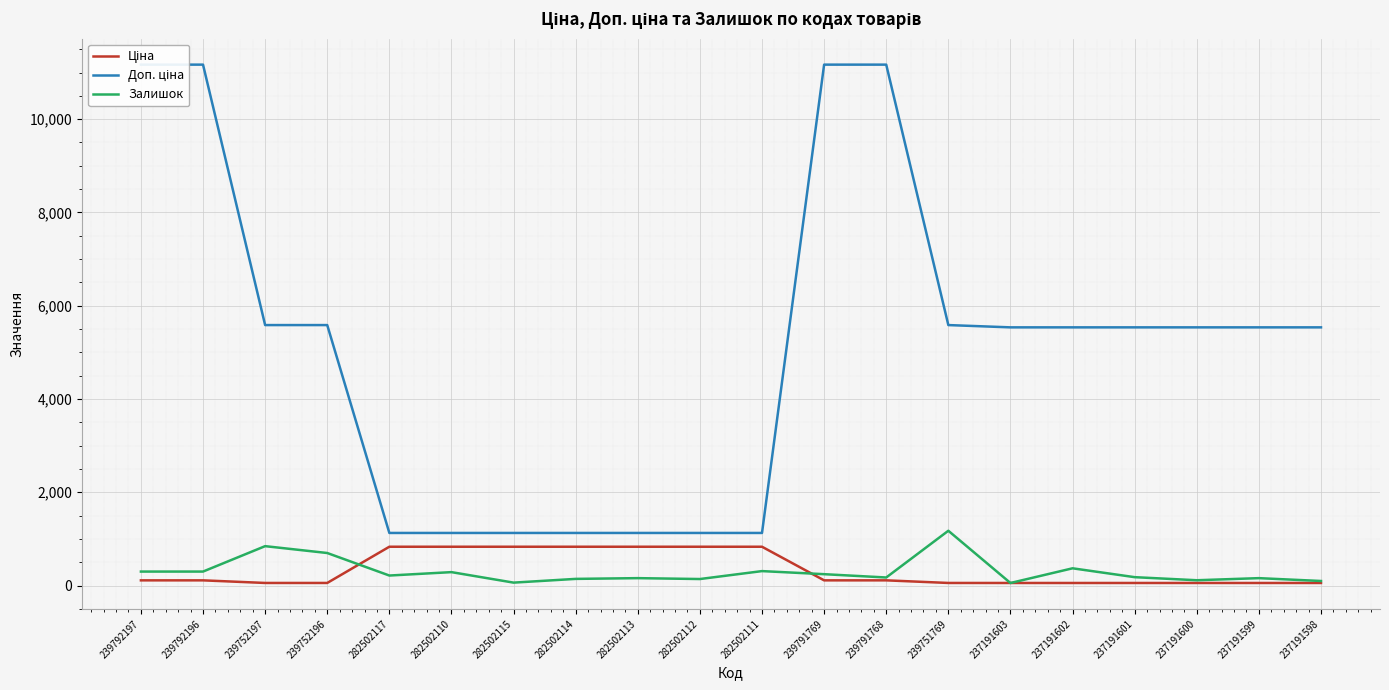

At how many categories does at least one series exceed 2903?

13